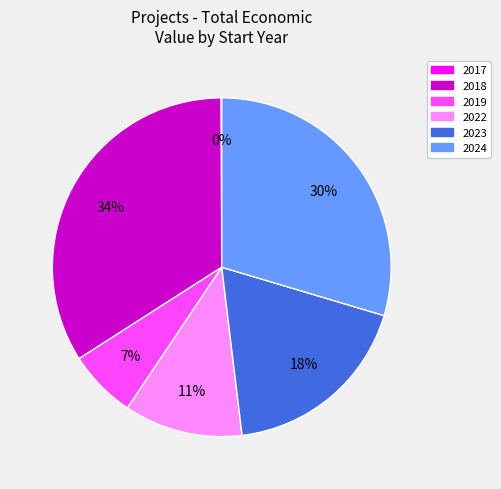

To the nearest percent, what is the difference between the largest and smallest slice percentages?

34%